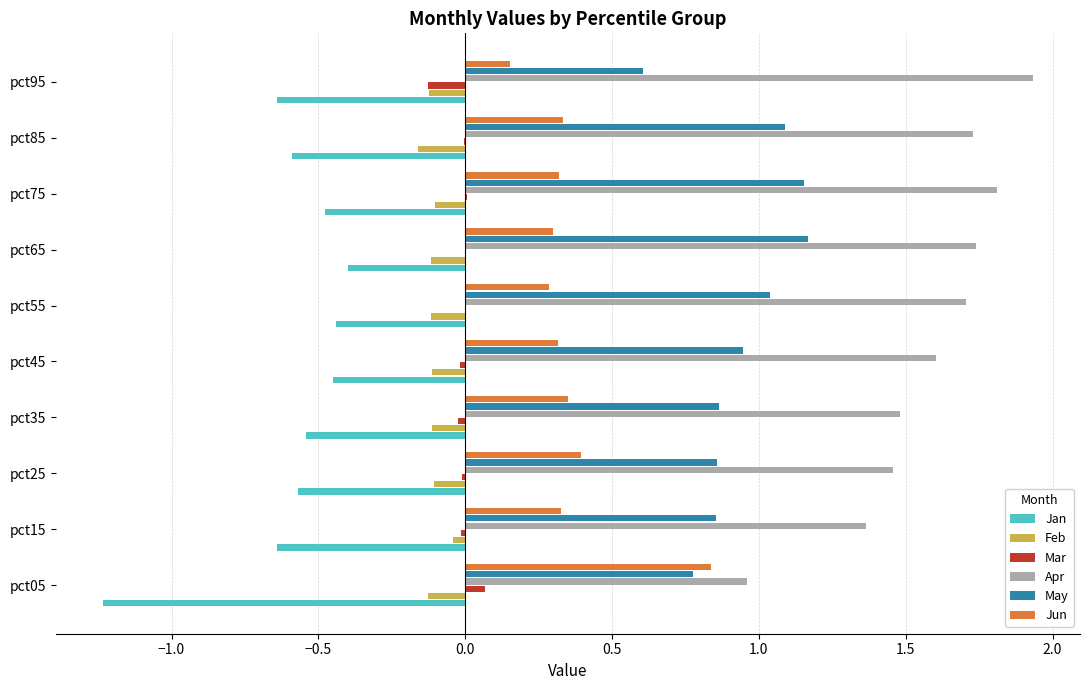

Which series changed the most between pct25 and pct75?

Apr